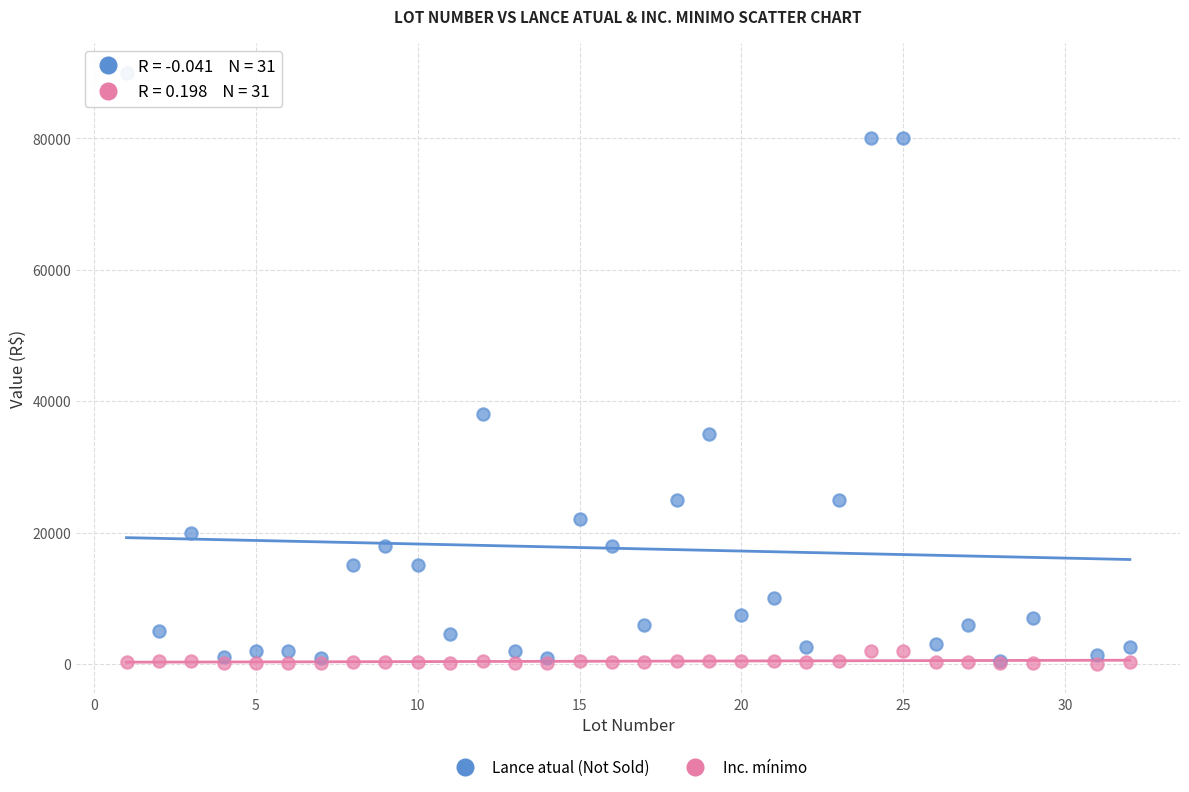

Across all series, what Y value is closest to 45025?

38000